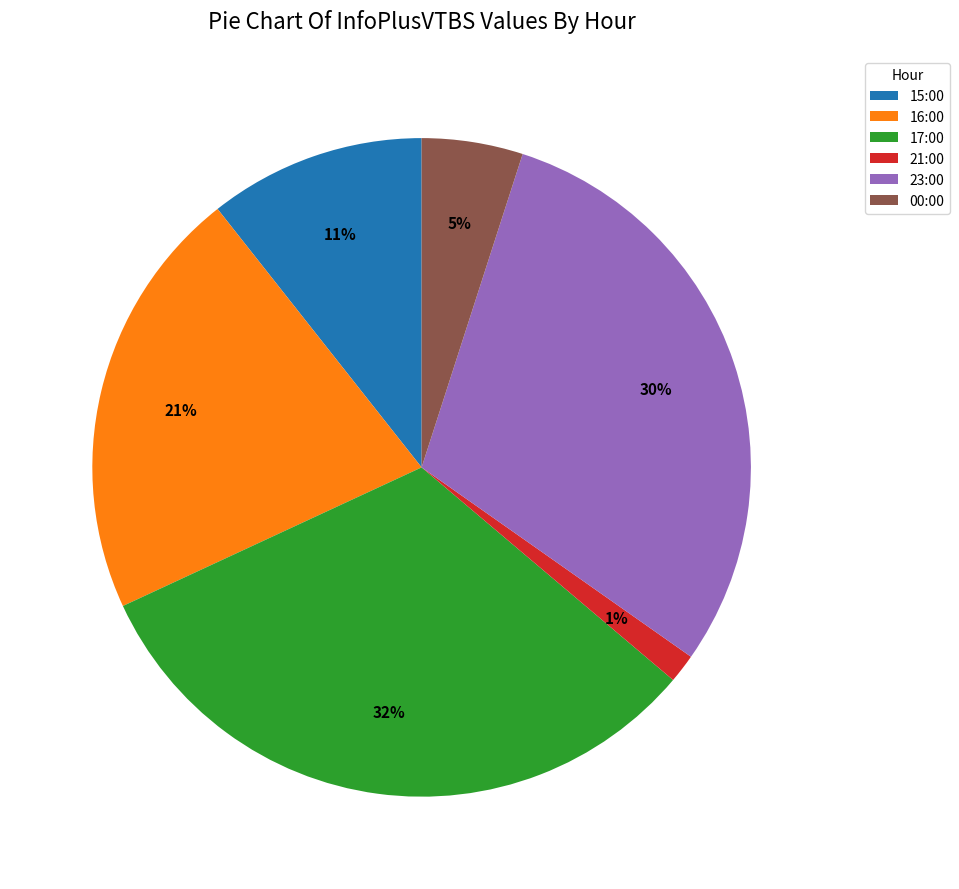

What is the largest slice in the pie chart?

17:00